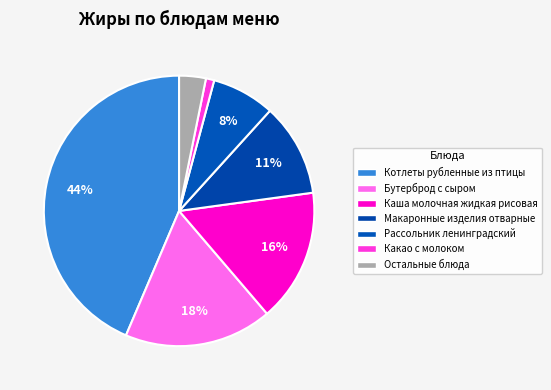

How many slices are in this pie chart?

7